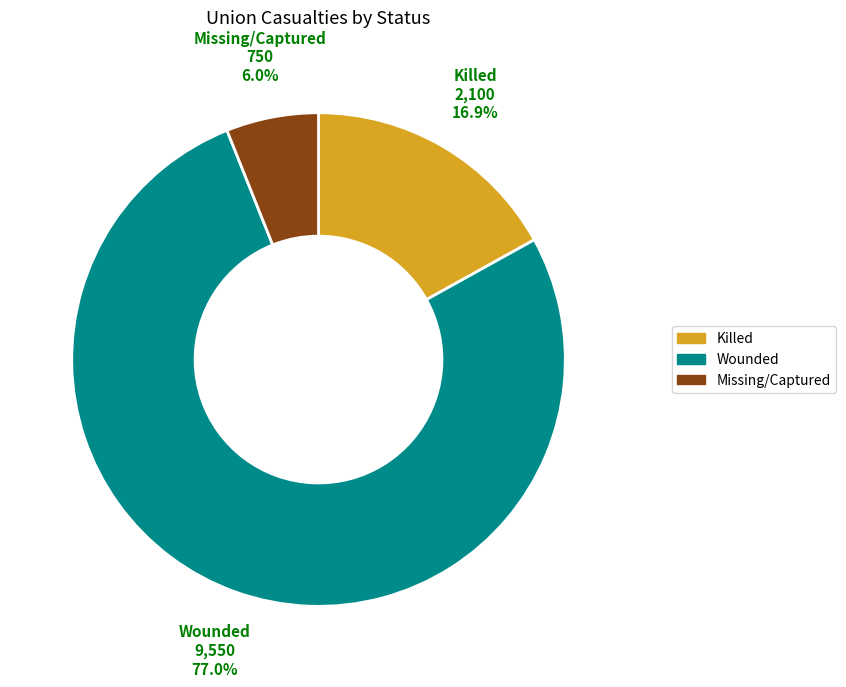

True or false: Wounded accounts for 68% of the total.

False